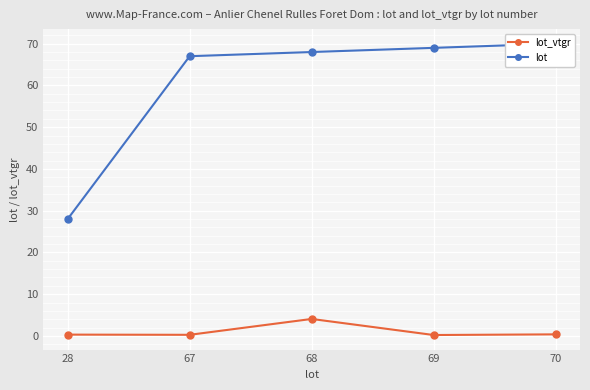

What is the smallest value displayed?

0.2